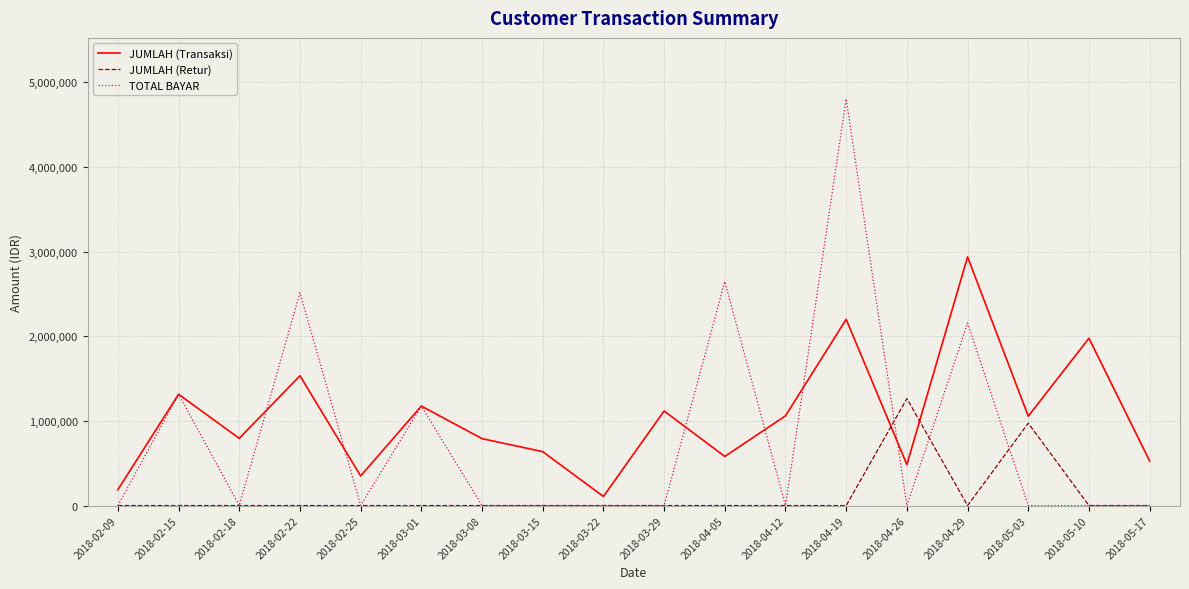

At which label does JUMLAH (Retur) reach its peak?

2018-04-26